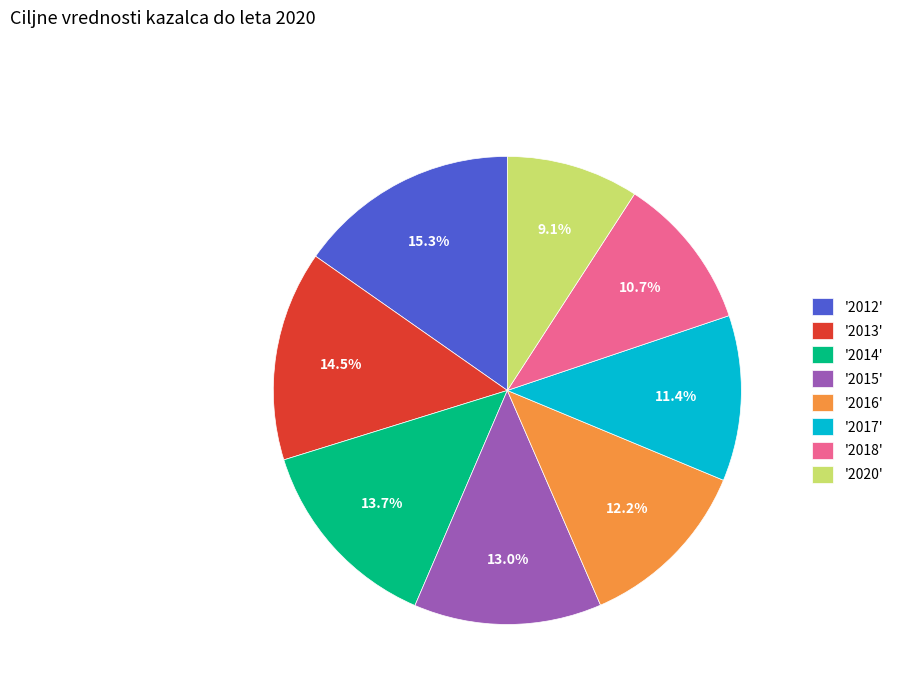

Do '2016' and '2014' together represent more than half of the pie?

No